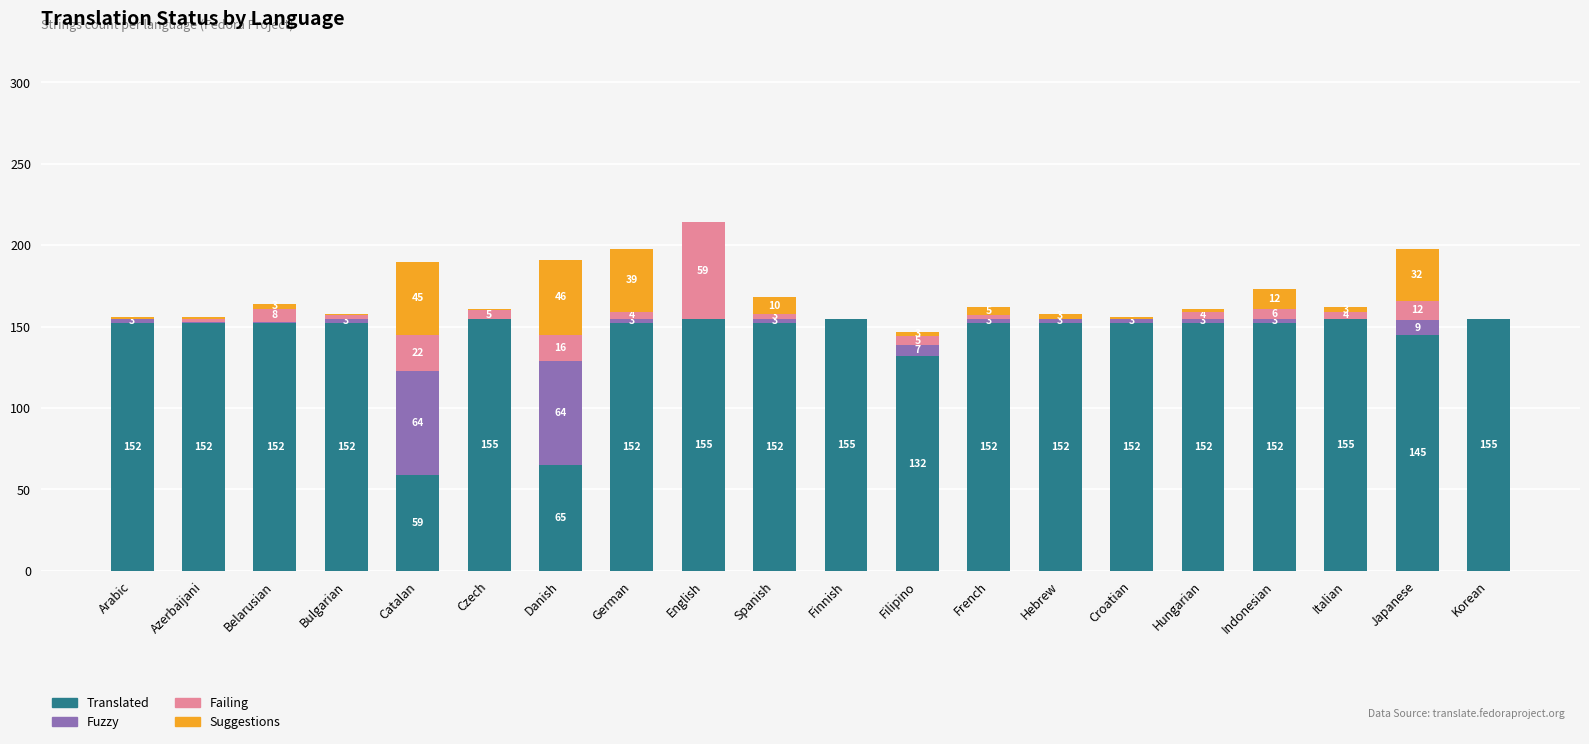

What is the total value across all series at Arabic?

156